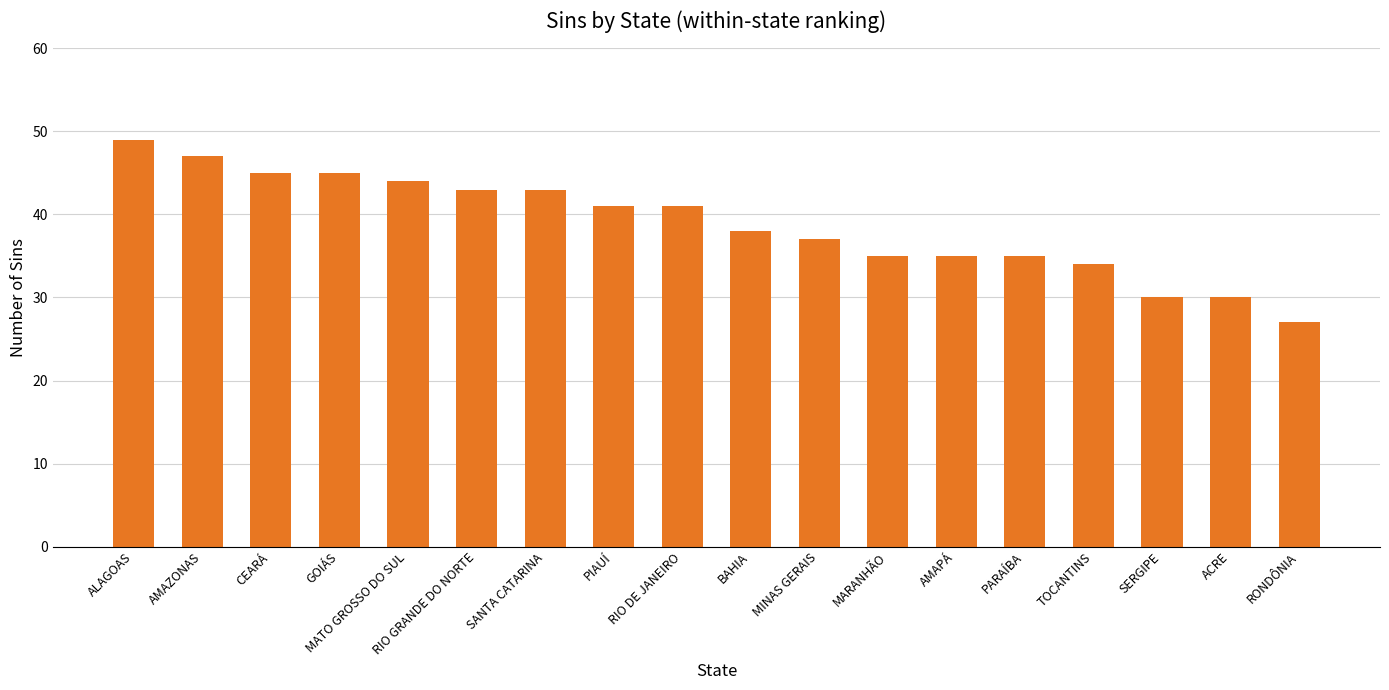

Which label corresponds to the largest value in the chart?

ALAGOAS